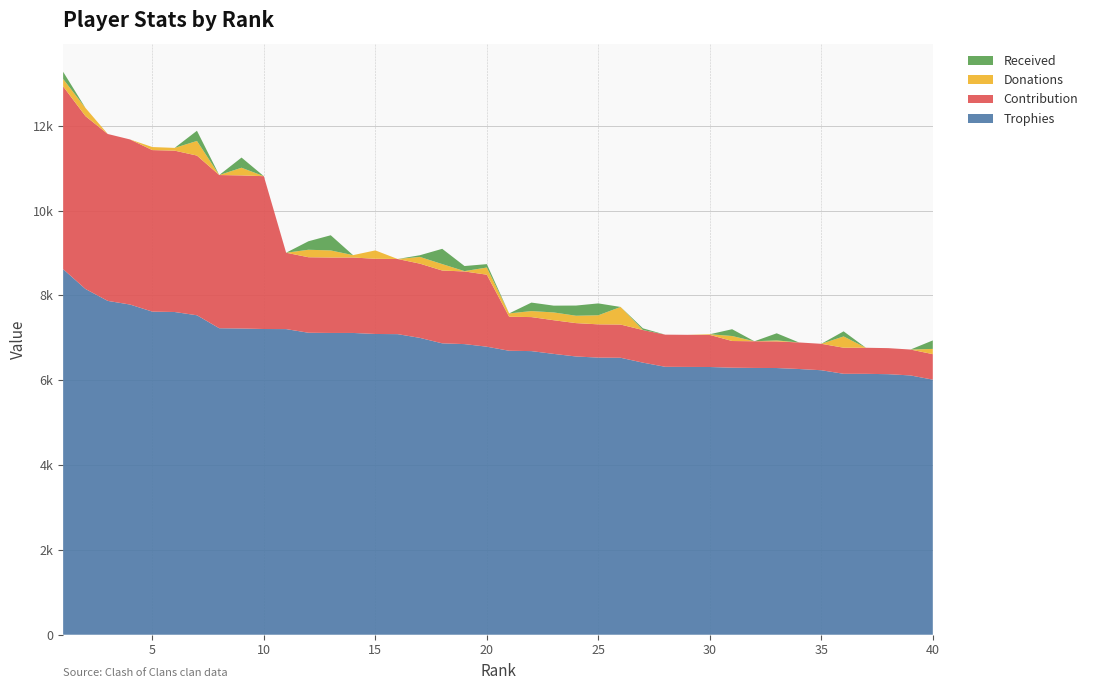

Reading left to right, what are all the values shown in this chart?

Trophies: 1=8620	2=8153	3=7872	4=7786	5=7619	6=7610	7=7533	8=7227	9=7221	10=7209	11=7207	12=7121	13=7116	14=7116	15=7092	16=7088	17=7000	18=6871	19=6853	20=6792	21=6696	22=6688	23=6622	24=6561	25=6535	26=6531	27=6416	28=6318	29=6315	30=6313	31=6297	32=6291	33=6289	34=6266	35=6237	36=6153	37=6152	38=6144	39=6114	40=6015
Contribution: 1=4310	2=4076	3=3936	4=3893	5=3809	6=3805	7=3766	8=3613	9=3610	10=3604	11=1801	12=1780	13=1779	14=1779	15=1773	16=1772	17=1750	18=1717	19=1713	20=1698	21=803	22=802	23=794	24=787	25=784	26=783	27=769	28=758	29=757	30=757	31=629	32=629	33=628	34=626	35=623	36=615	37=615	38=614	39=611	40=601
Donations: 1=174	2=194	3=0	4=0	5=72	6=65	7=345	8=0	9=181	10=0	11=0	12=177	13=167	14=56	15=198	16=0	17=159	18=152	19=8	20=169	21=78	22=142	23=184	24=174	25=214	26=415	27=0	28=0	29=0	30=16	31=118	32=0	33=23	34=0	35=0	36=266	37=0	38=0	39=0	40=124
Received: 1=170	2=0	3=0	4=0	5=0	6=0	7=240	8=0	9=240	10=0	11=0	12=200	13=358	14=0	15=0	16=0	17=40	18=360	19=120	20=80	21=0	22=200	23=160	24=240	25=280	26=0	27=40	28=0	29=0	30=0	31=160	32=0	33=168	34=0	35=0	36=120	37=0	38=0	39=0	40=200